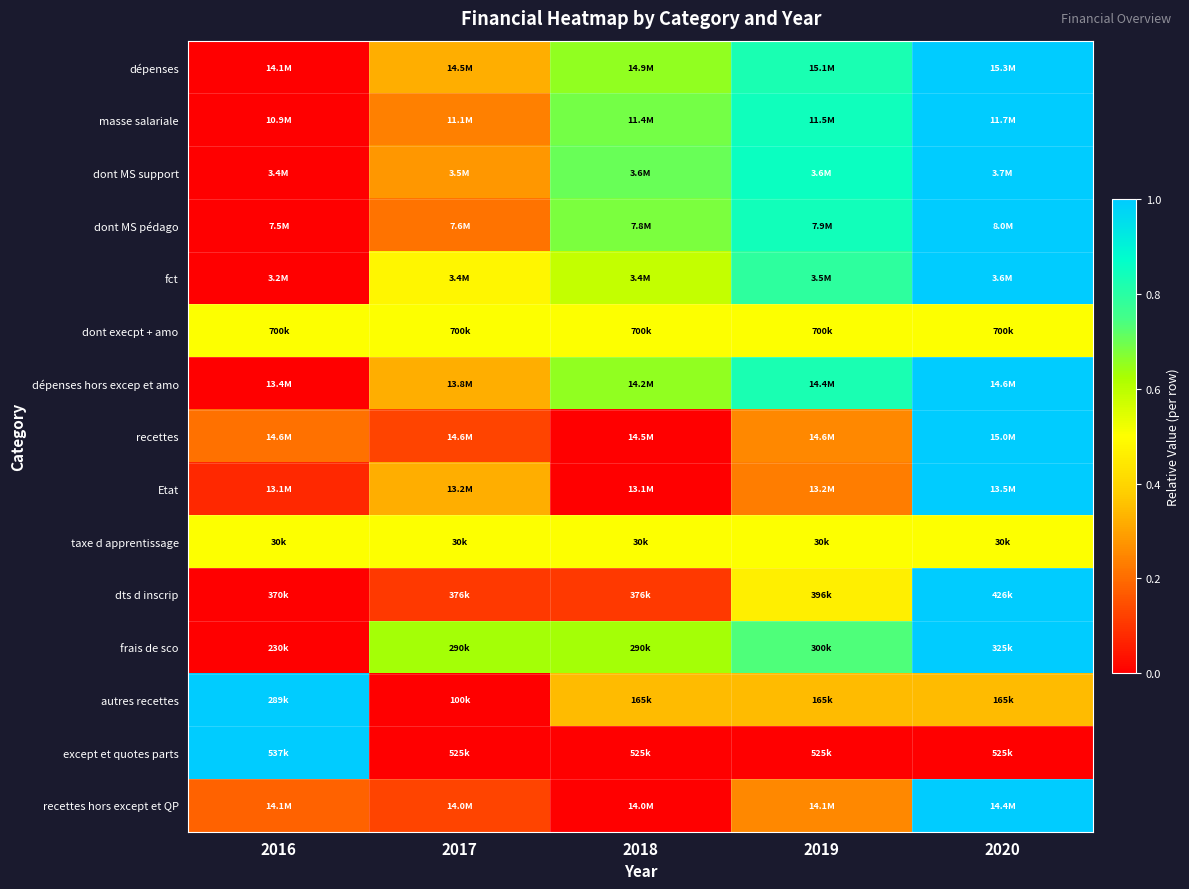

At which category is the sum across all series the highest?

2020